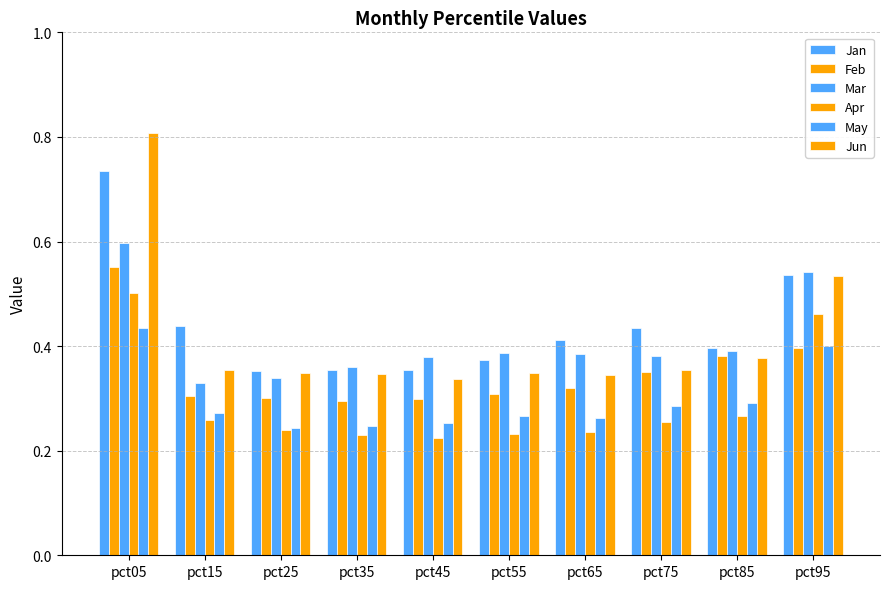

Does the chart contain stacked bars?

No